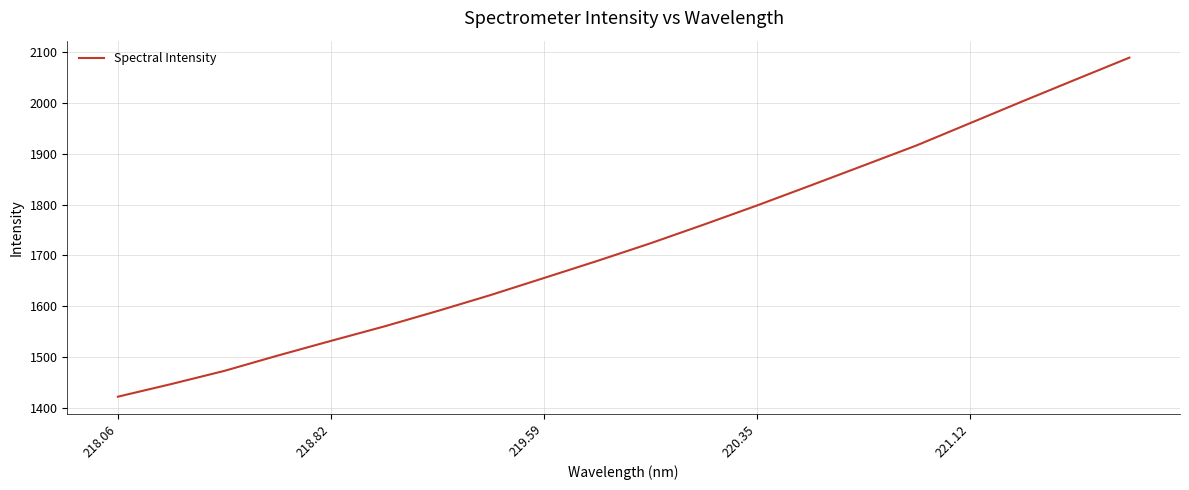

What is the minimum value shown in the chart?

1422.4